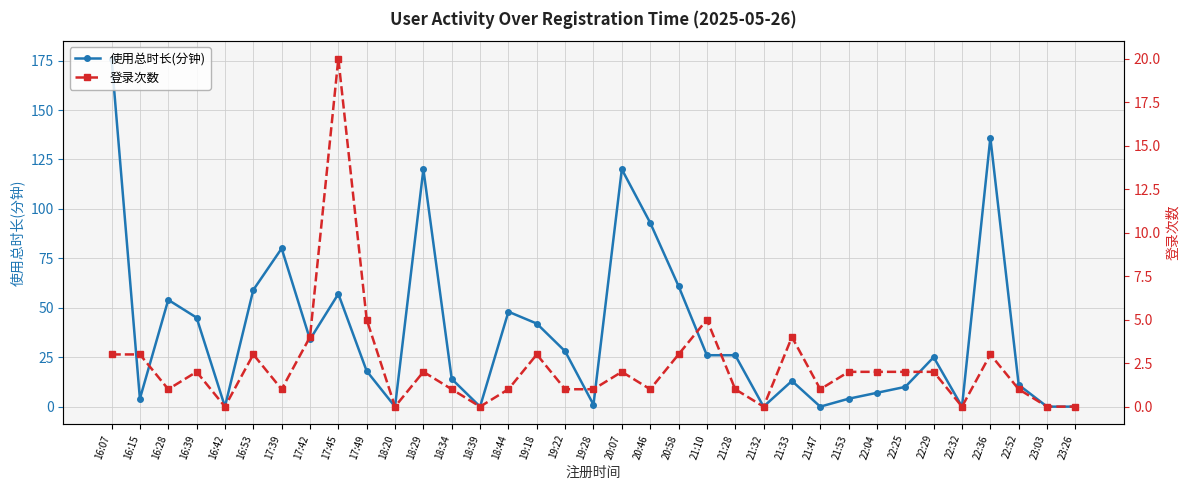

What value does the 登录次数 series have at 19:18?

3